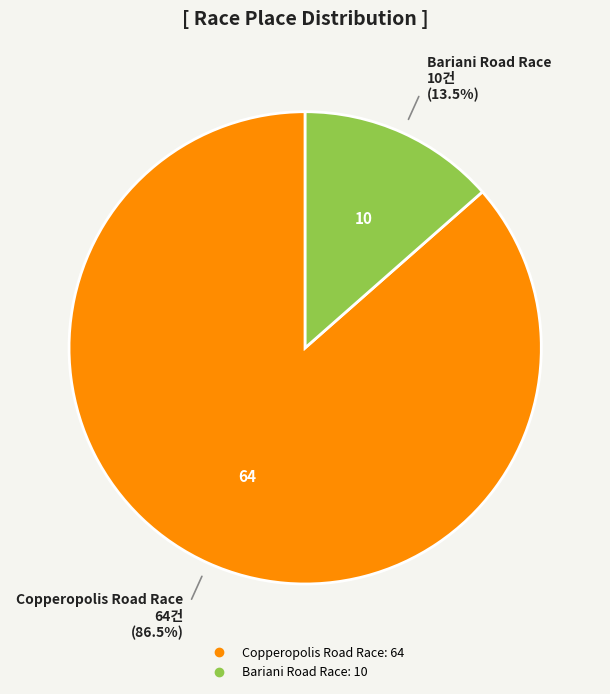

Is Bariani Road Race the majority of the pie?

No